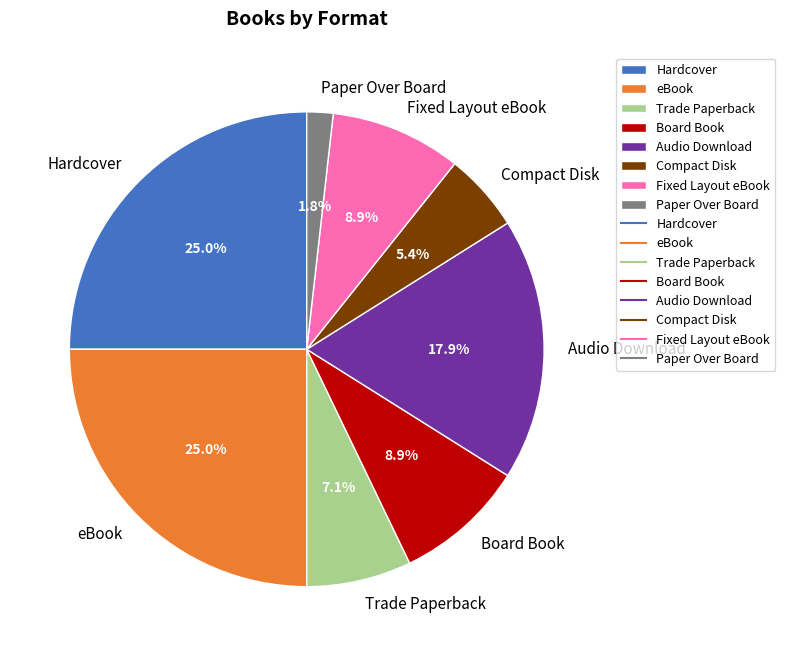

What is the smallest slice in the pie chart?

Paper Over Board